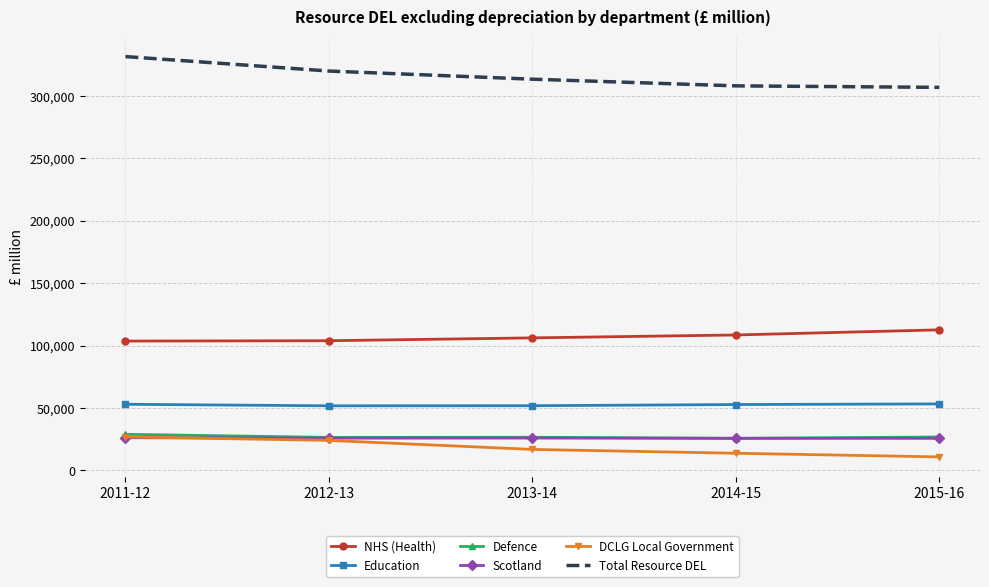

What position from the left is 2012-13?

2